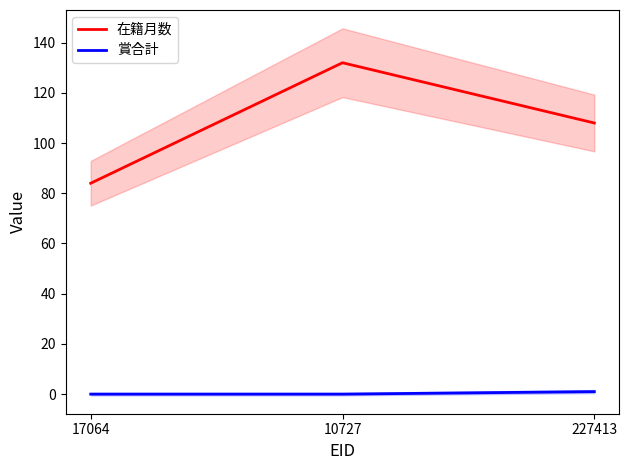

What position from the right is 17064?

3